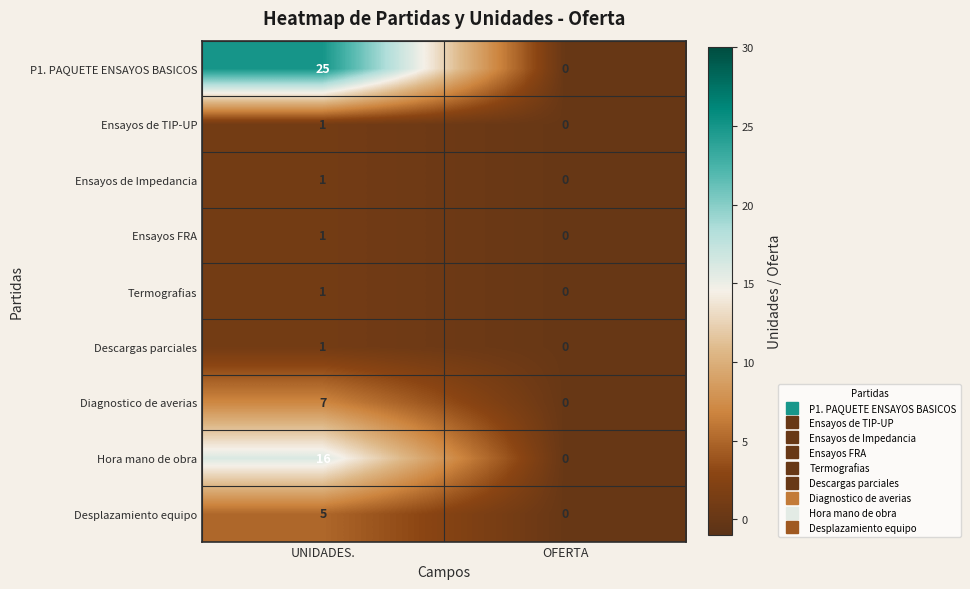

Count the number of categories in the chart.

2